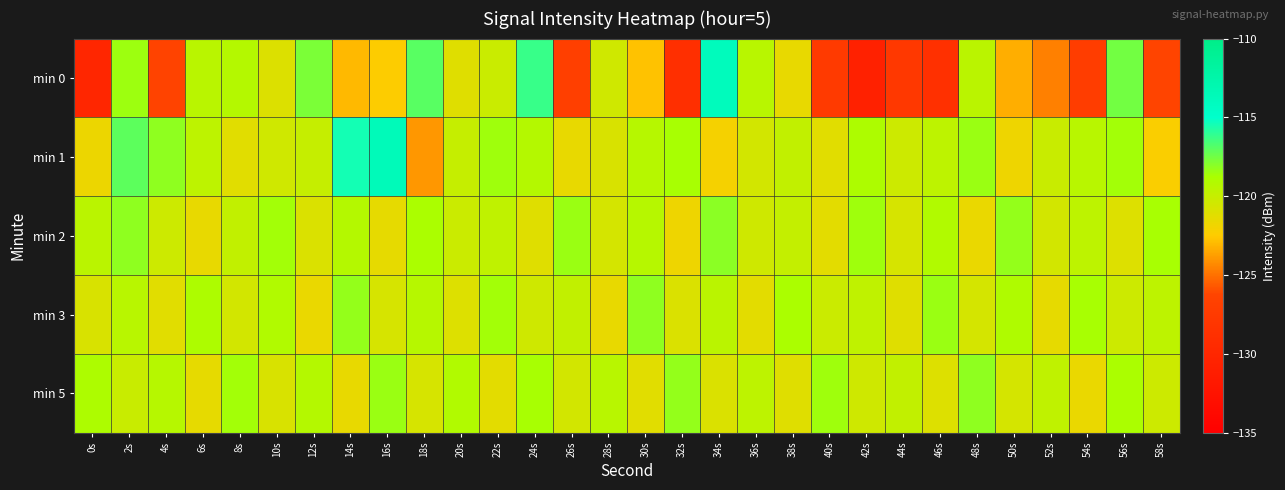

What is the difference between the highest and lowest values at 32s?

10.6